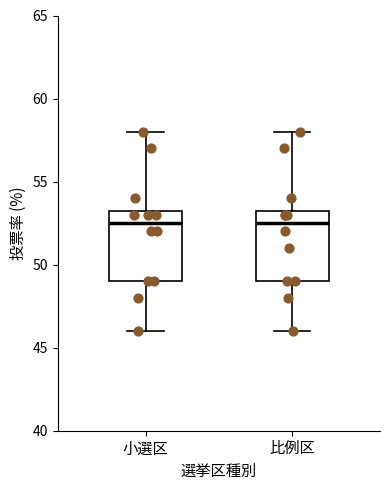

Reading left to right, transcribe this box plot: for each box, give where its median line is, the range the box spans, and where its two whiskers end, as read against the y-axis. The values are not printed on the chart, so give them approximately, as read against the axis.

小選区: median 52.5, box 49.0 to 53.5, whiskers 46.0 to 58.0
比例区: median 52.5, box 49.0 to 53.5, whiskers 46.0 to 58.0